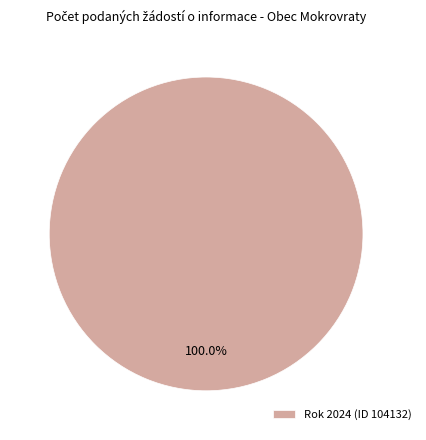

What is the majority slice?

Rok 2024 (ID 104132)